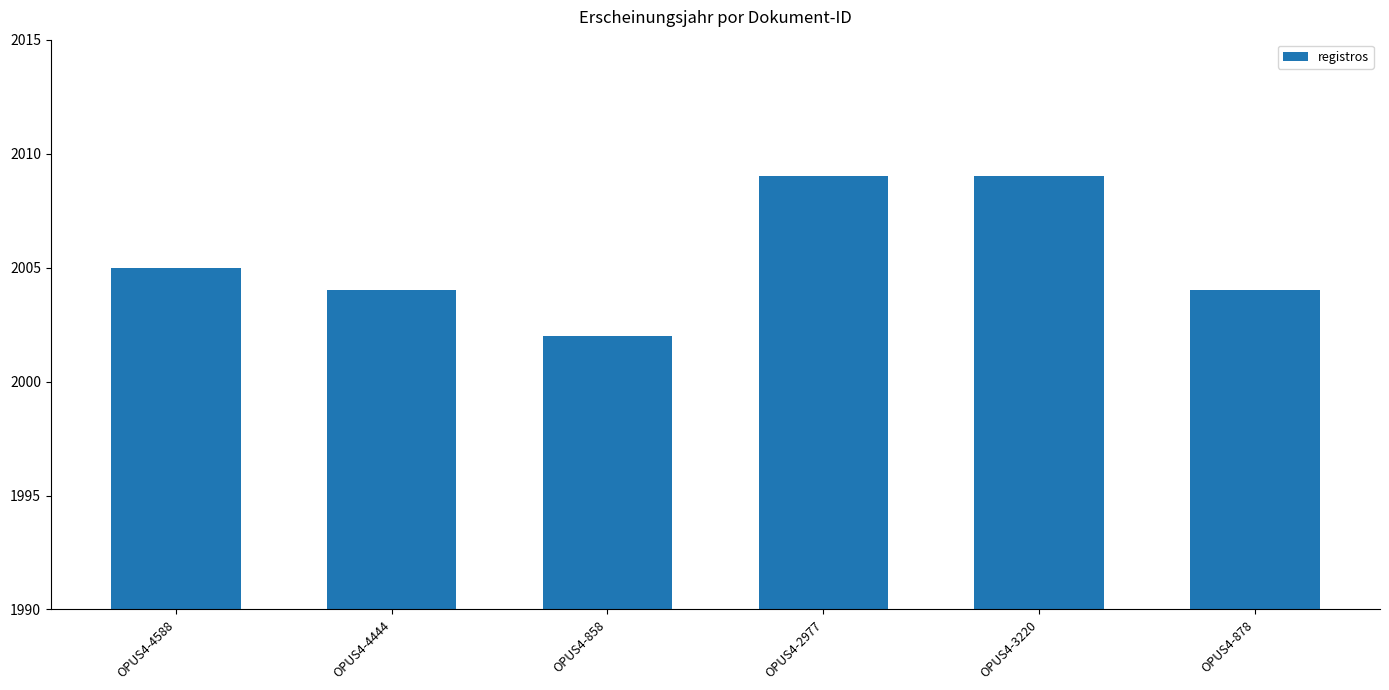

True or false: the data shows 2772 at OPUS4-3220.

False